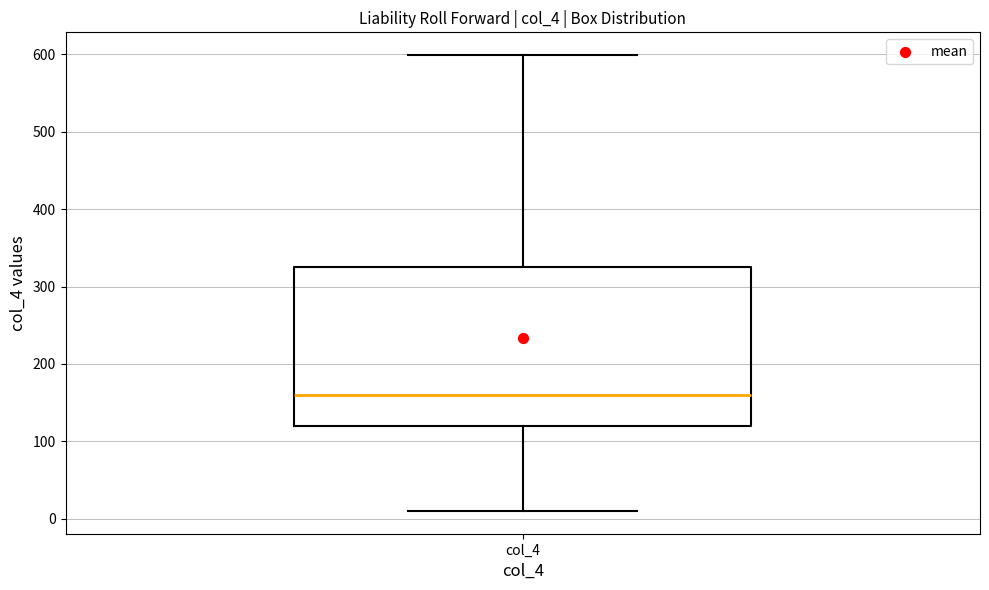

Read this box plot against the y-axis: the position of the median line, the range covered by the box, and the ends of both whiskers. The values are not printed on the chart, so give them approximately, as read against the axis.

median 160, box 120 to 330, whiskers 10 to 600